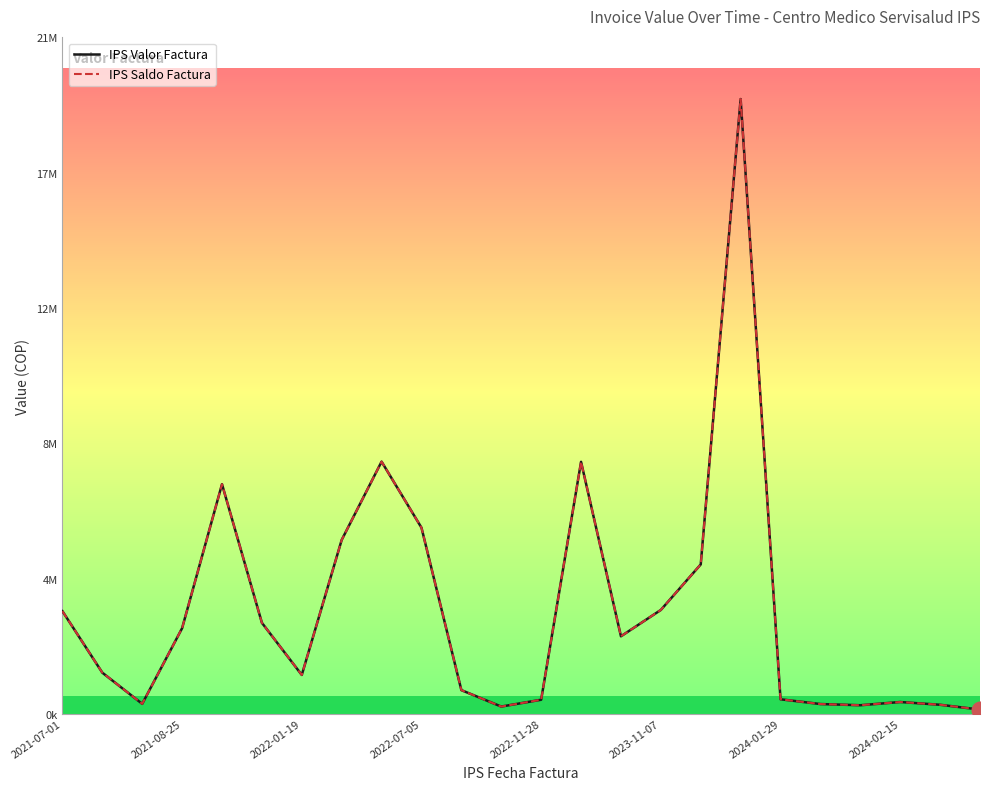

Does the chart have visible grid lines?

No